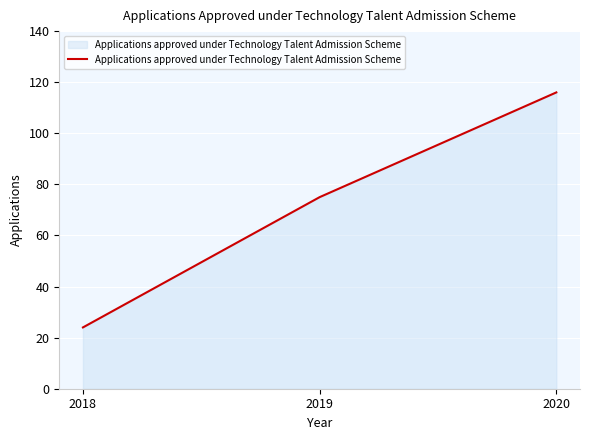

Which label corresponds to the largest value in the chart?

2020